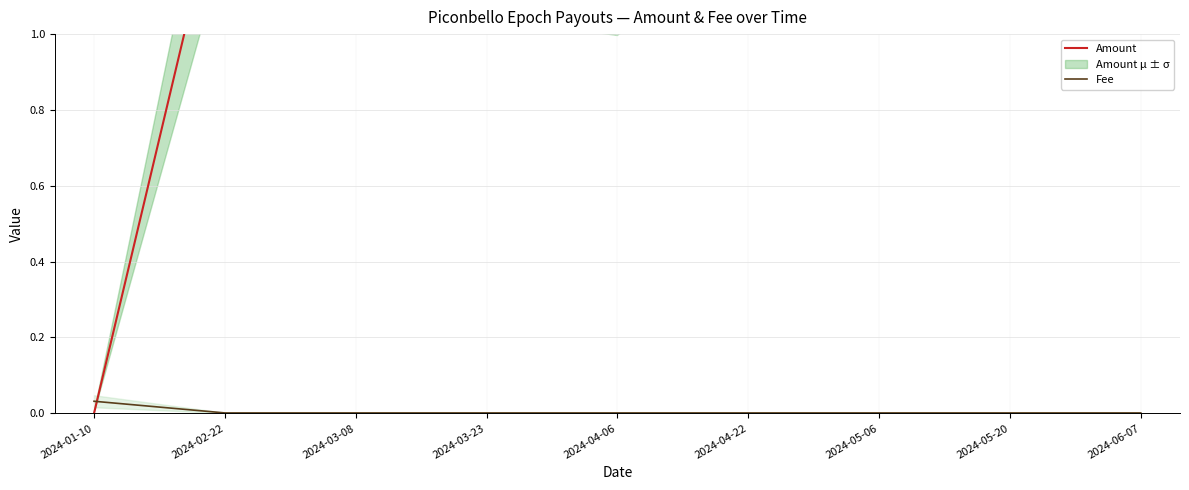

True or false: Fee and Amount cross at least once.

True